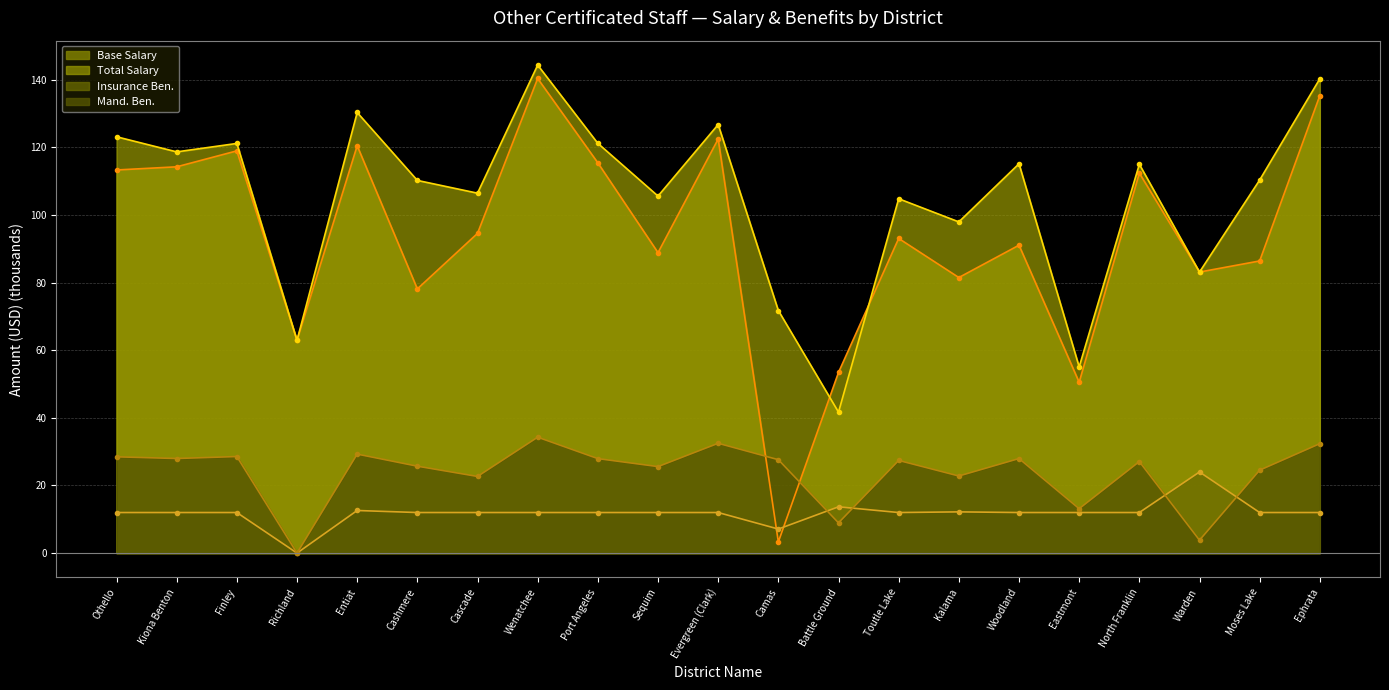

What is the difference between the second highest and second lowest values in the Total Salary series?

85.3